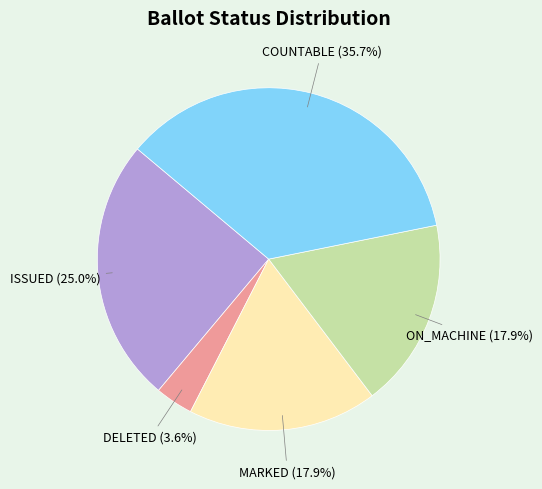

What is the smallest slice in the pie chart?

DELETED